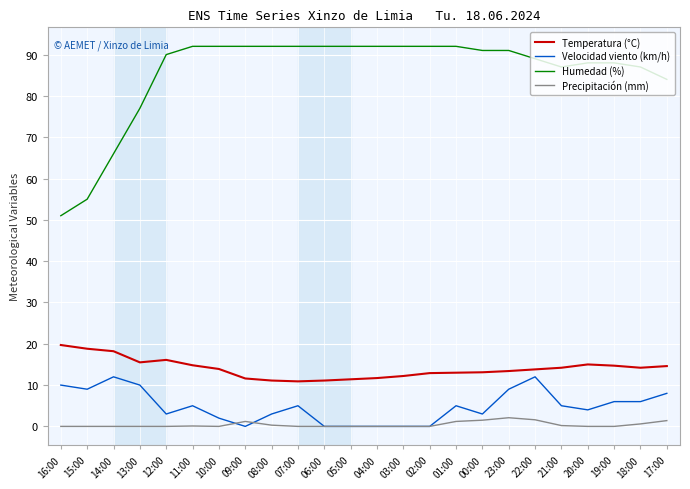

What is the greatest value displayed?

92.0